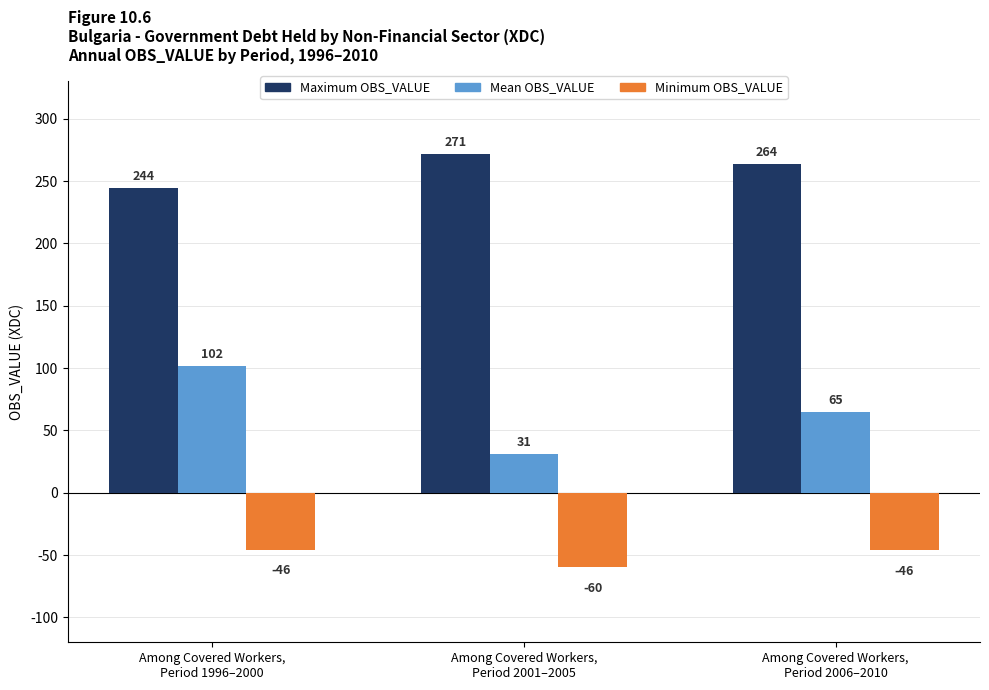

List the series in order of their overall mean, highest first.

Maximum OBS_VALUE, Mean OBS_VALUE, Minimum OBS_VALUE